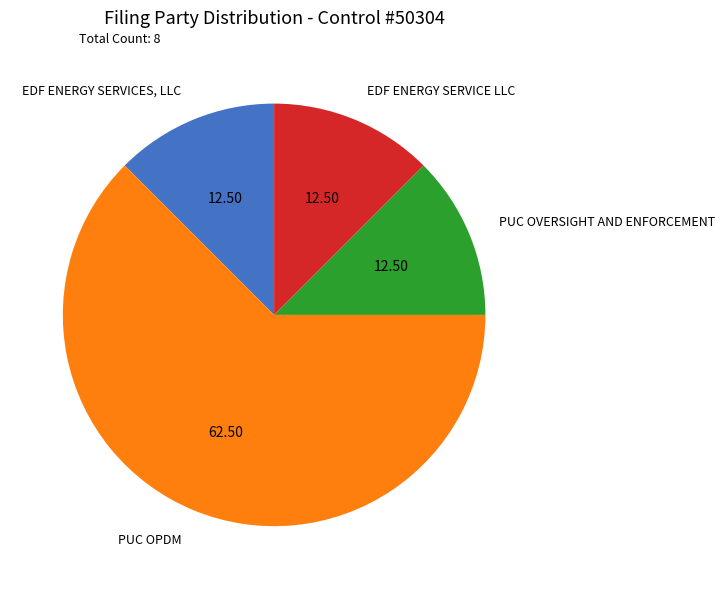

Does PUC OPDM represent more than half of the total?

Yes